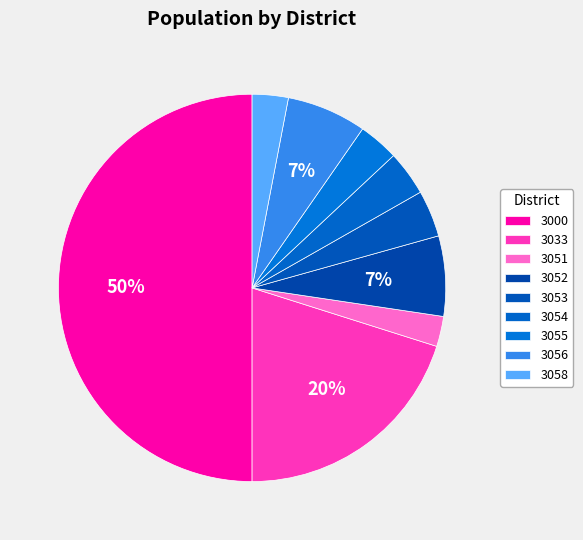

To the nearest percent, what is the difference between the 3053 and 3000 slice percentages?

46%